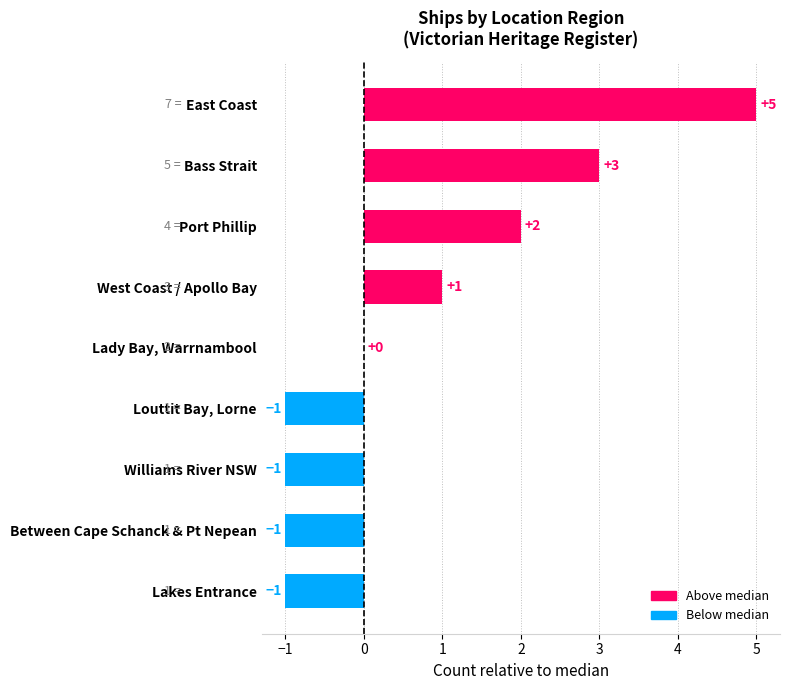

Reading top to bottom, what are all the values shown in this chart?

East Coast=5	Bass Strait=3	Port Phillip=2	West Coast / Apollo Bay=1	Lady Bay, Warrnambool=0	Louttit Bay, Lorne=-1	Williams River NSW=-1	Between Cape Schanck & Pt Nepean=-1	Lakes Entrance=-1